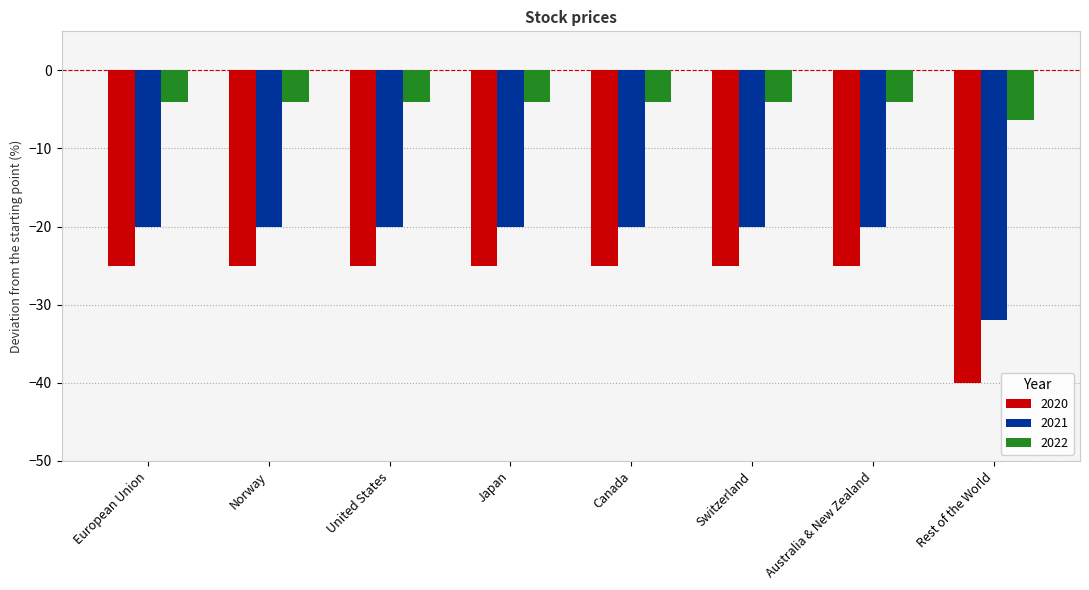

What is the sum of all 2020 values?

-215.0